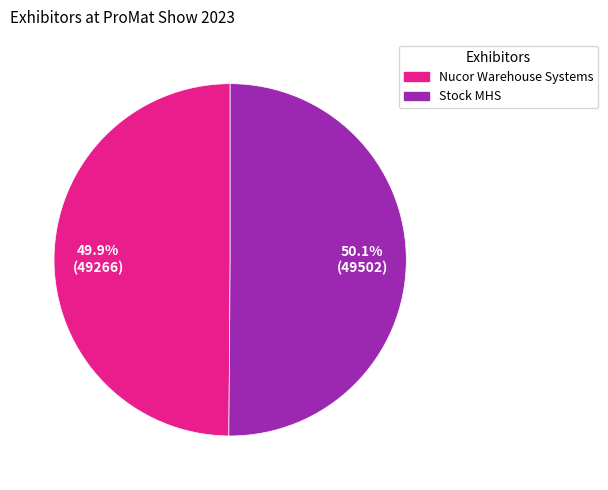

What percentage is NOT represented by Nucor Warehouse Systems?

50.1%